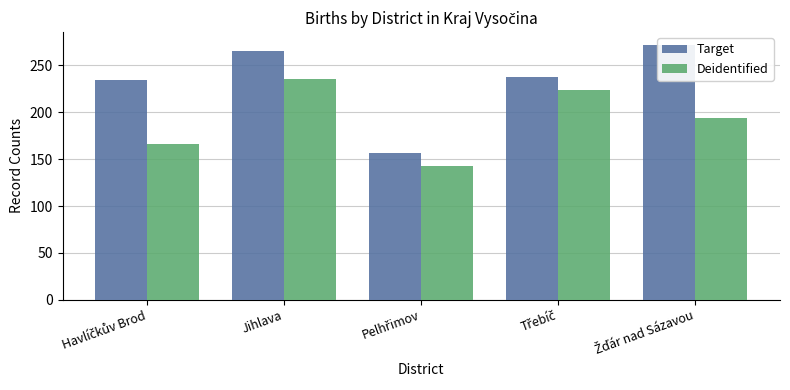

The Target series shows 272 at Žďár nad Sázavou. True or false?

True